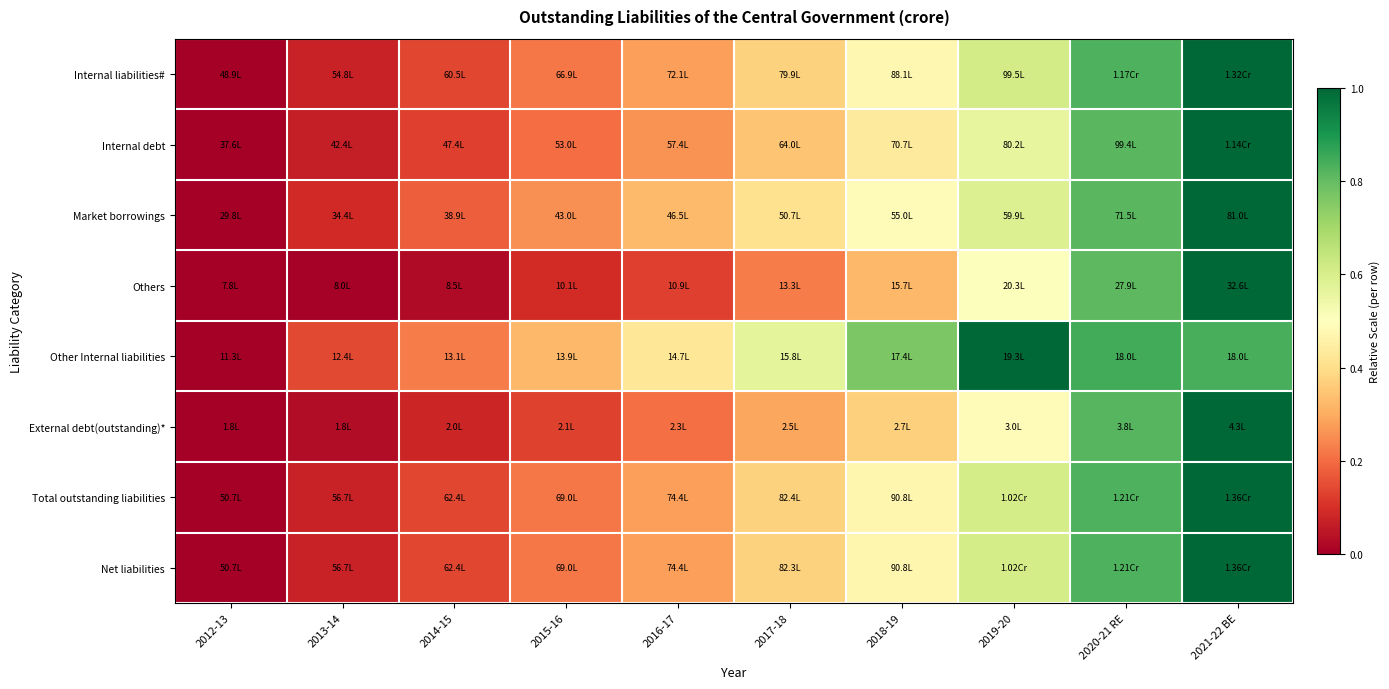

Reading left to right, what are all the values shown in this chart?

Internal liabilities#: 2012-13=0.0	2013-14=0.1	2014-15=0.1	2015-16=0.2	2016-17=0.3	2017-18=0.4	2018-19=0.5	2019-20=0.6	2020-21 RE=0.8	2021-22 BE=1.0
Internal debt: 2012-13=0.0	2013-14=0.1	2014-15=0.1	2015-16=0.2	2016-17=0.3	2017-18=0.3	2018-19=0.4	2019-20=0.6	2020-21 RE=0.8	2021-22 BE=1.0
Market borrowings: 2012-13=0.0	2013-14=0.1	2014-15=0.2	2015-16=0.3	2016-17=0.3	2017-18=0.4	2018-19=0.5	2019-20=0.6	2020-21 RE=0.8	2021-22 BE=1.0
Others: 2012-13=0.0	2013-14=0.0	2014-15=0.0	2015-16=0.1	2016-17=0.1	2017-18=0.2	2018-19=0.3	2019-20=0.5	2020-21 RE=0.8	2021-22 BE=1.0
Other Internal liabilities: 2012-13=0.0	2013-14=0.1	2014-15=0.2	2015-16=0.3	2016-17=0.4	2017-18=0.6	2018-19=0.8	2019-20=1.0	2020-21 RE=0.8	2021-22 BE=0.8
External debt(outstanding)*: 2012-13=0.0	2013-14=0.0	2014-15=0.1	2015-16=0.1	2016-17=0.2	2017-18=0.3	2018-19=0.4	2019-20=0.5	2020-21 RE=0.8	2021-22 BE=1.0
Total outstanding liabilities: 2012-13=0.0	2013-14=0.1	2014-15=0.1	2015-16=0.2	2016-17=0.3	2017-18=0.4	2018-19=0.5	2019-20=0.6	2020-21 RE=0.8	2021-22 BE=1.0
Net liabilities: 2012-13=0.0	2013-14=0.1	2014-15=0.1	2015-16=0.2	2016-17=0.3	2017-18=0.4	2018-19=0.5	2019-20=0.6	2020-21 RE=0.8	2021-22 BE=1.0